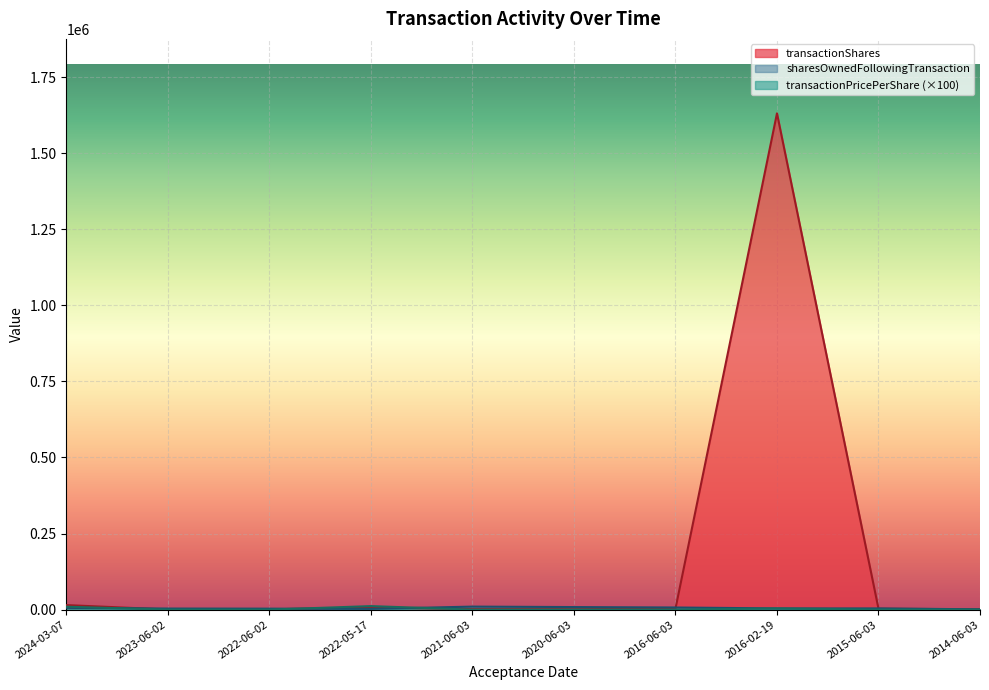

How many lines are shown in the chart?

3